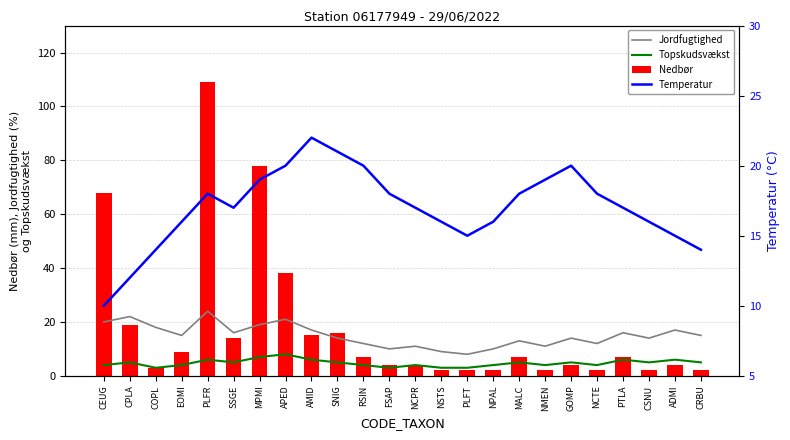

Which series changed the most between COPL and EOMI?

Nedbør